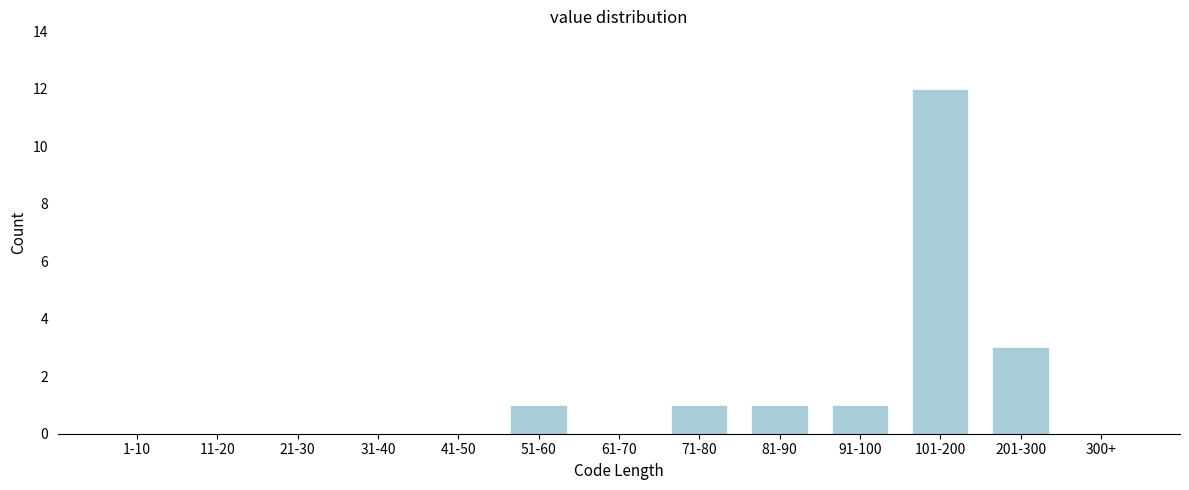

Reading left to right, what are all the values shown in this chart?

1-10=0	11-20=0	21-30=0	31-40=0	41-50=0	51-60=1	61-70=0	71-80=1	81-90=1	91-100=1	101-200=12	201-300=3	300+=0